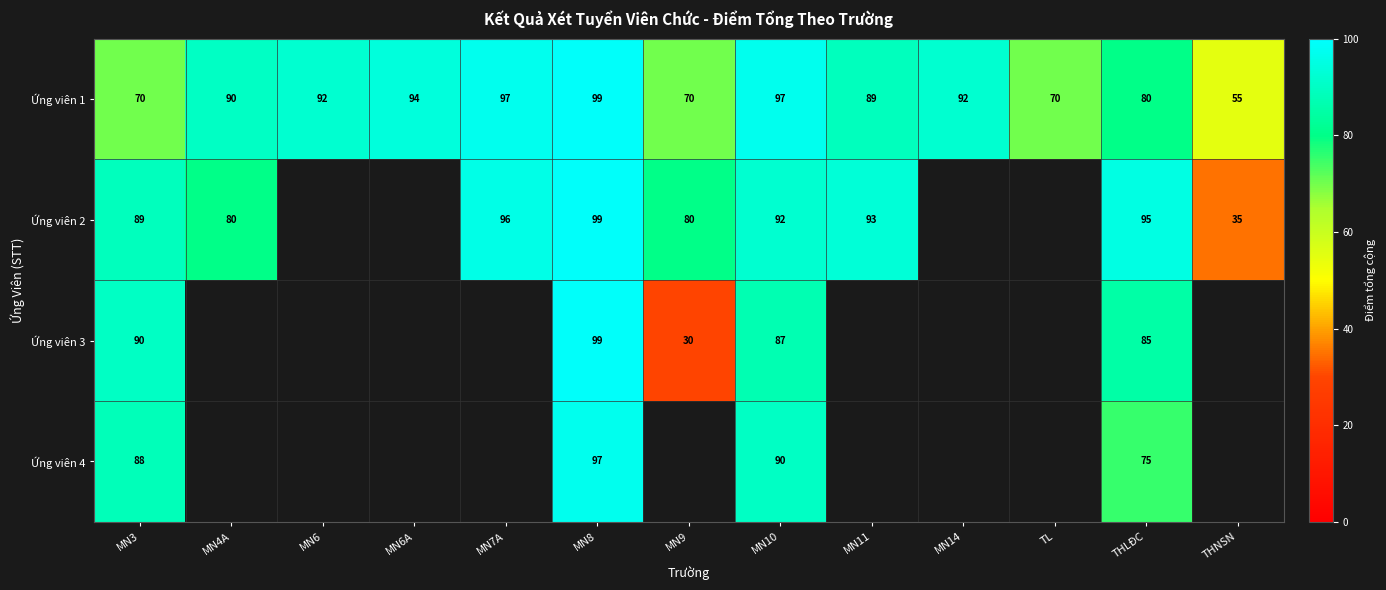

The Ứng viên 1 series shows 173.5 at MN7A. True or false?

False